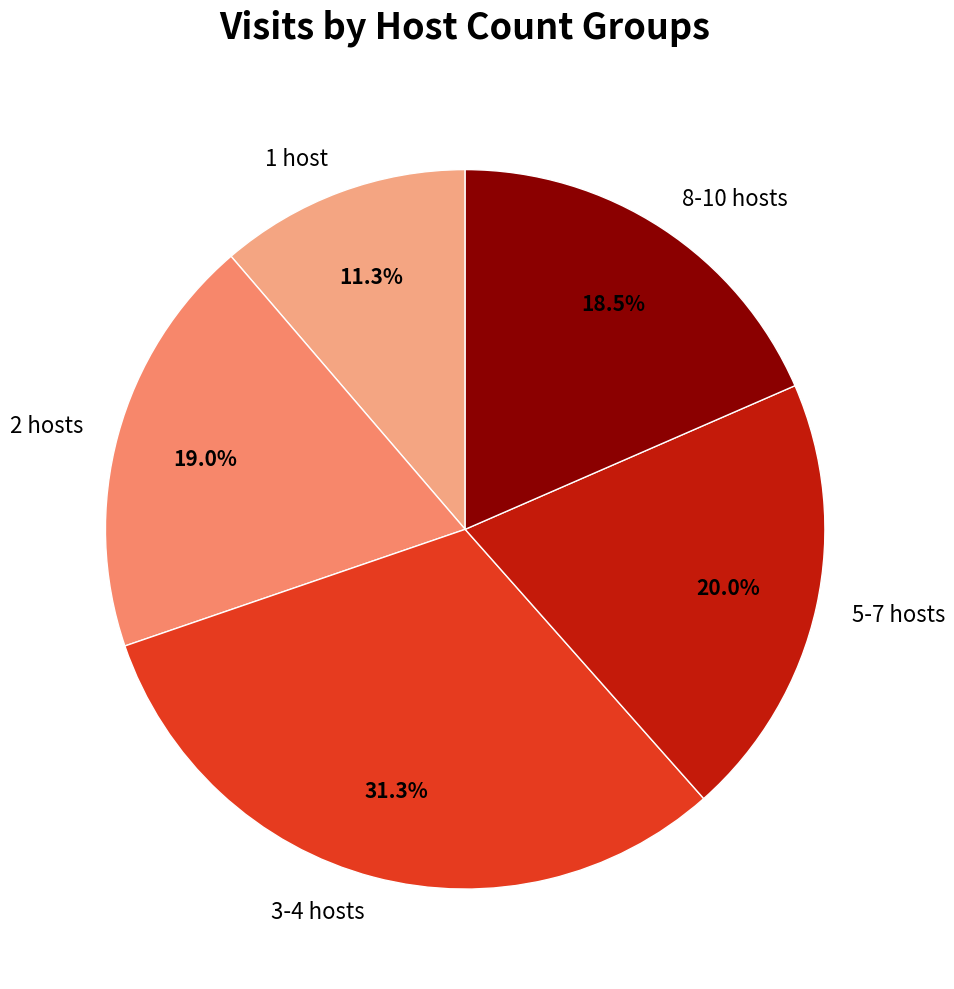

What is the smallest slice in the pie chart?

1 host